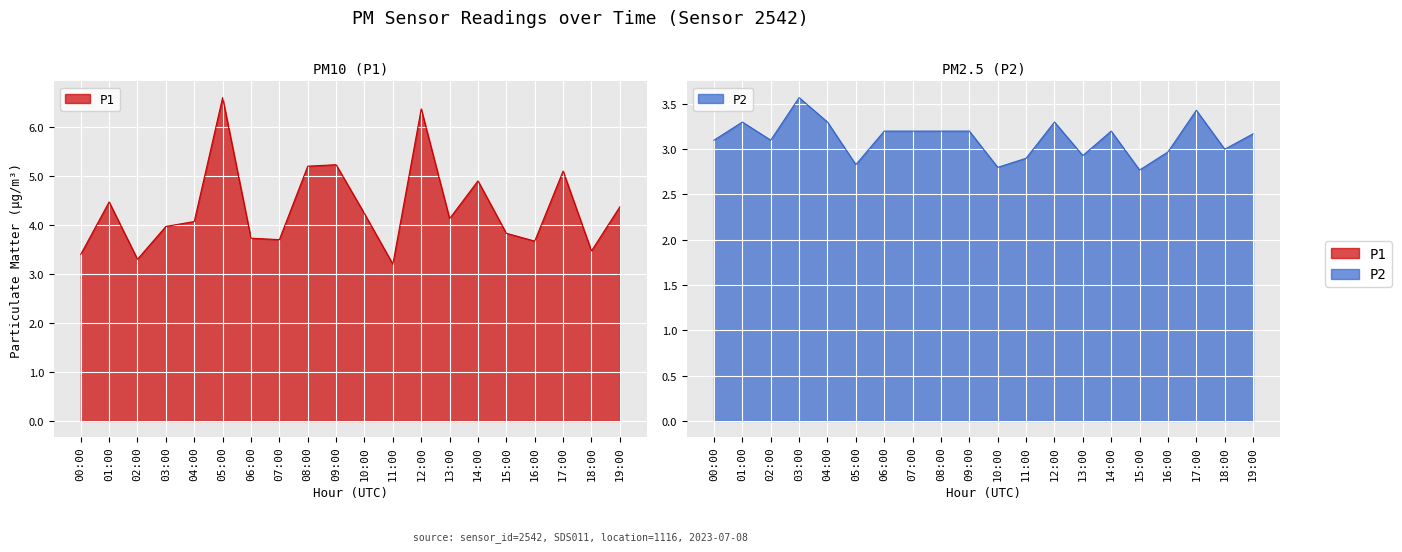

Which series has the largest range (max minus min)?

P1